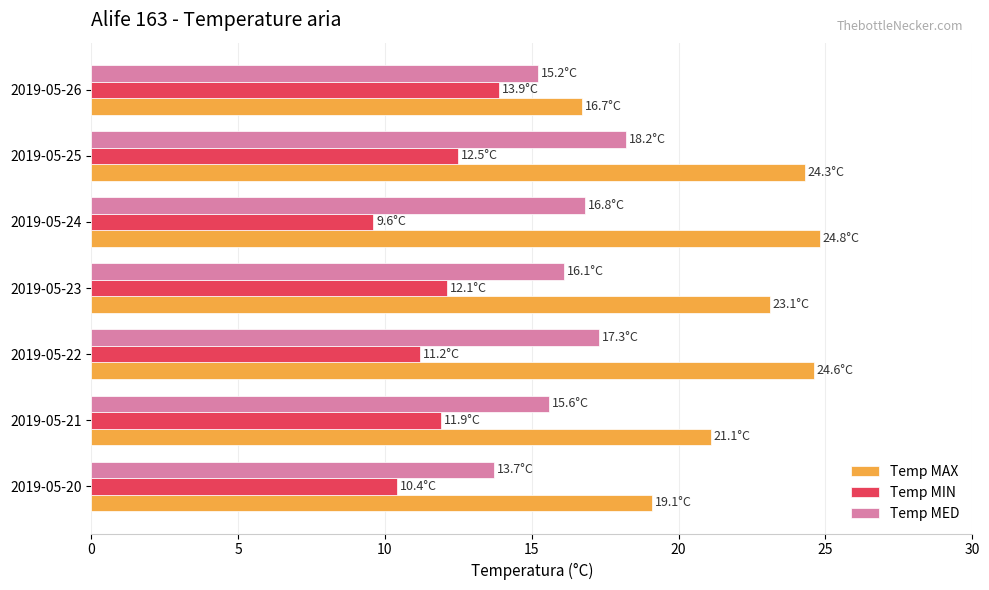

Where is Temp MED nearest to the value 15?

2019-05-26